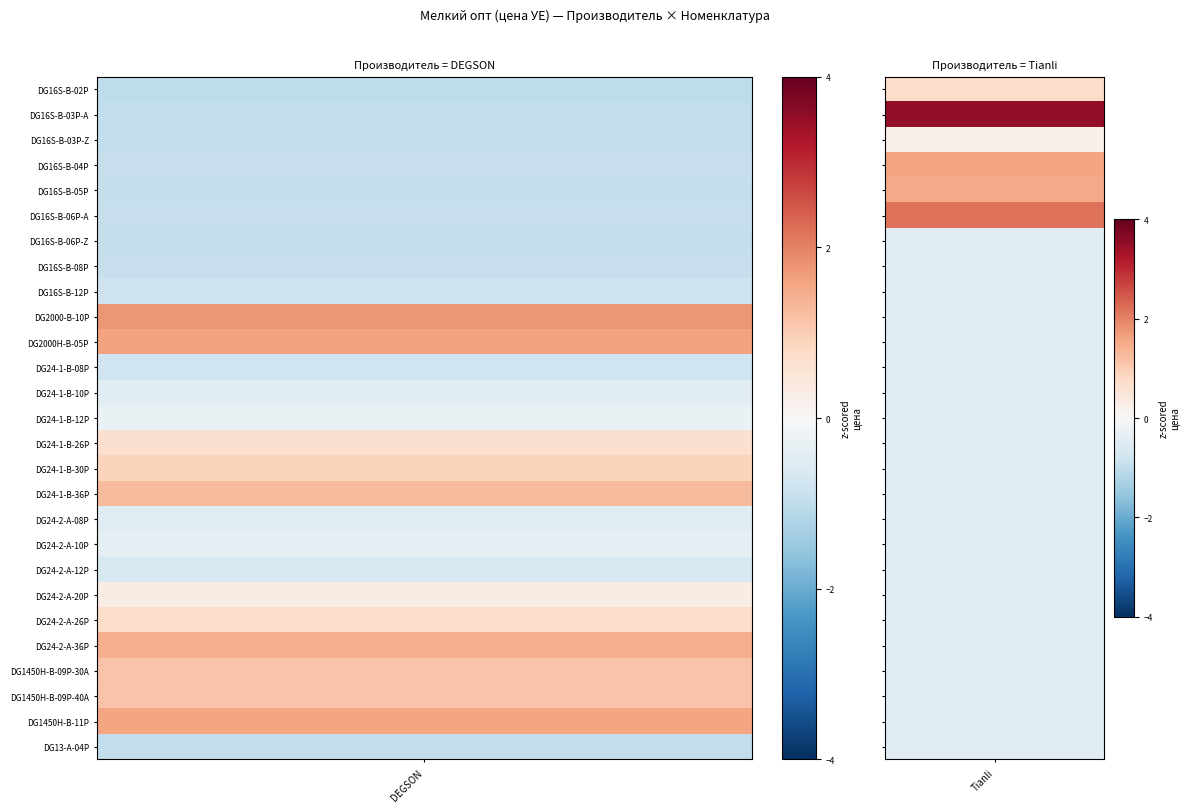

What is the sum of the Tianli values at 4 and 16?

1.0